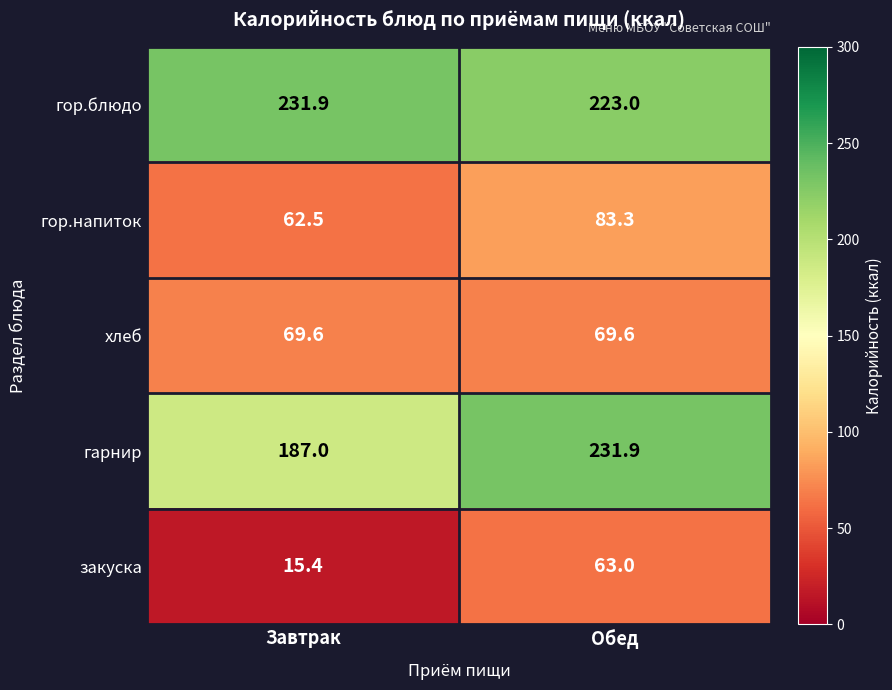

Which label corresponds to the smallest value in the chart?

Завтрак